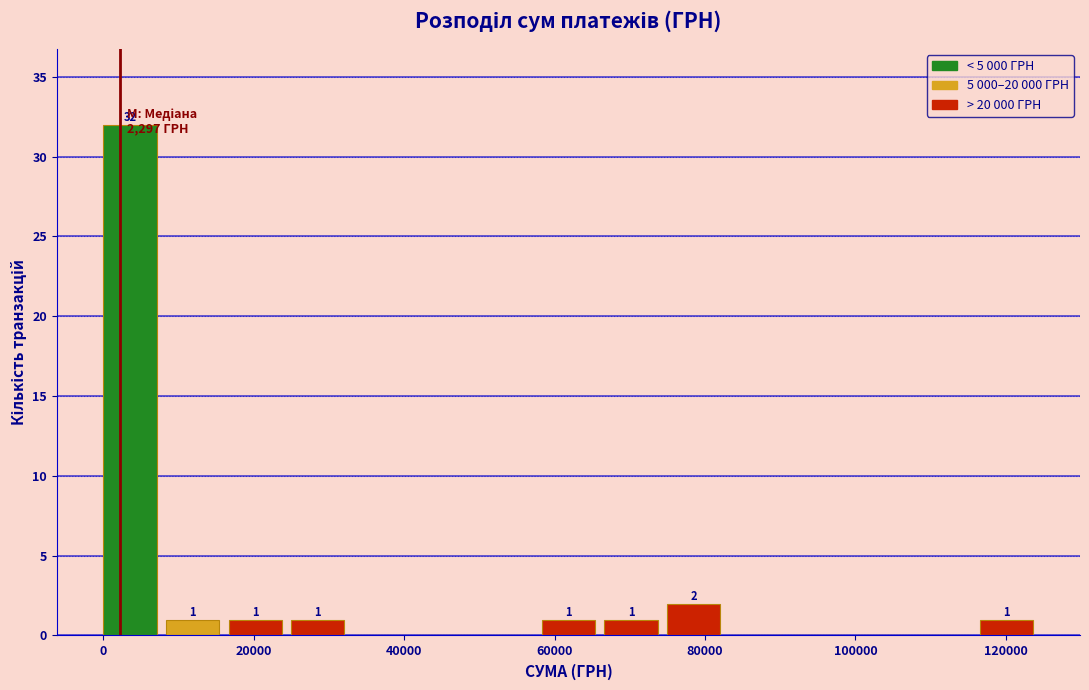

Over which range of the x-axis is the bar tallest?

0 to 8000